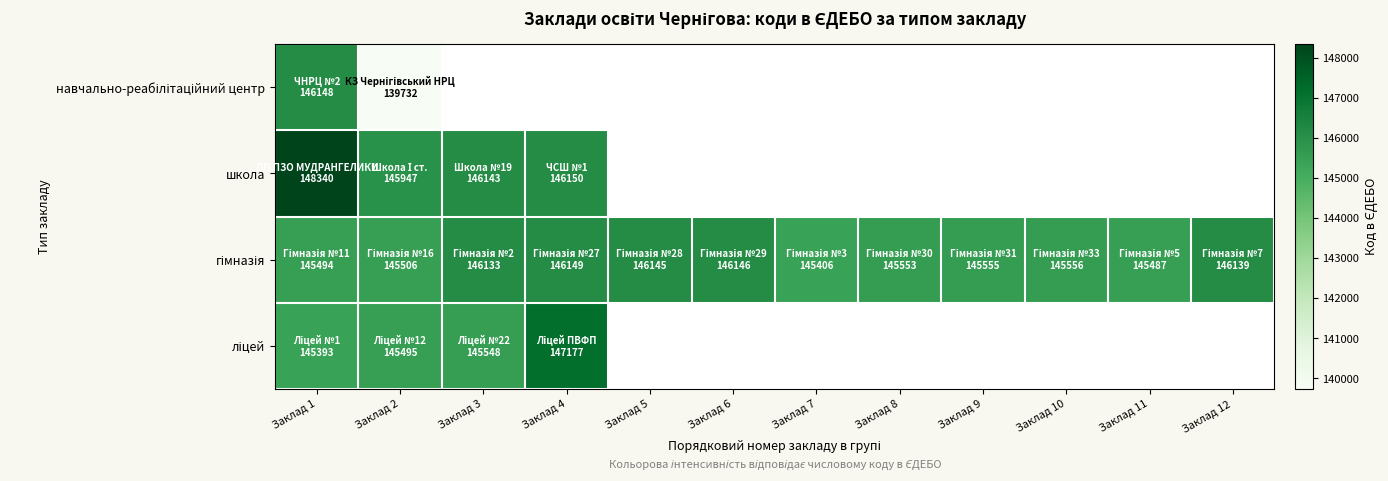

Rank the series by their maximum value, from lowest to highest.

навчально-реабілітаційний центр, гімназія, ліцей, школа